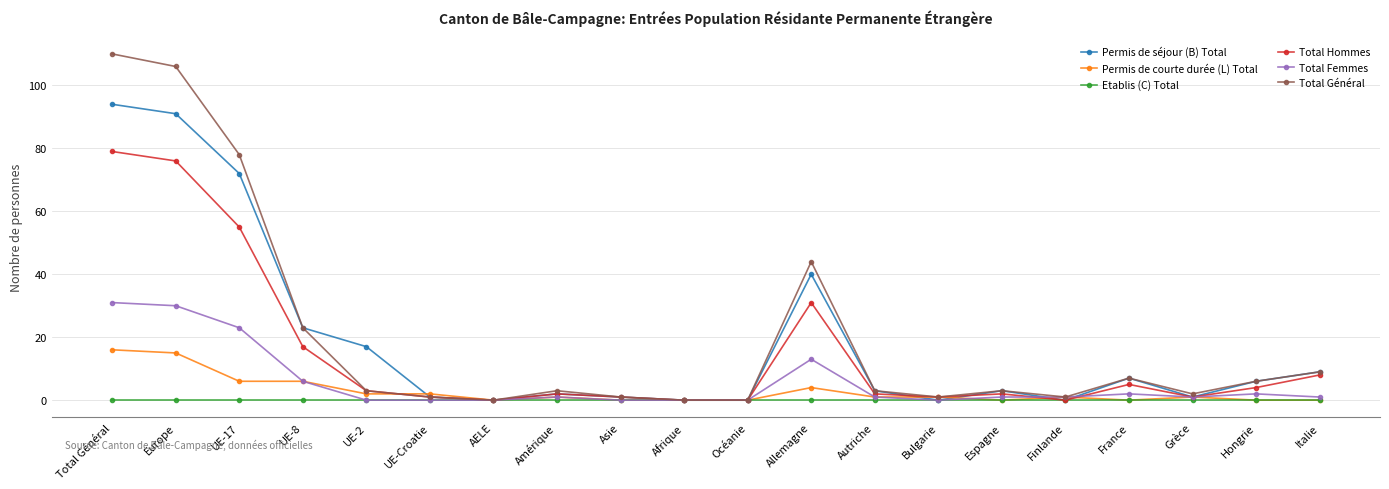

Count the number of data series in this chart.

6